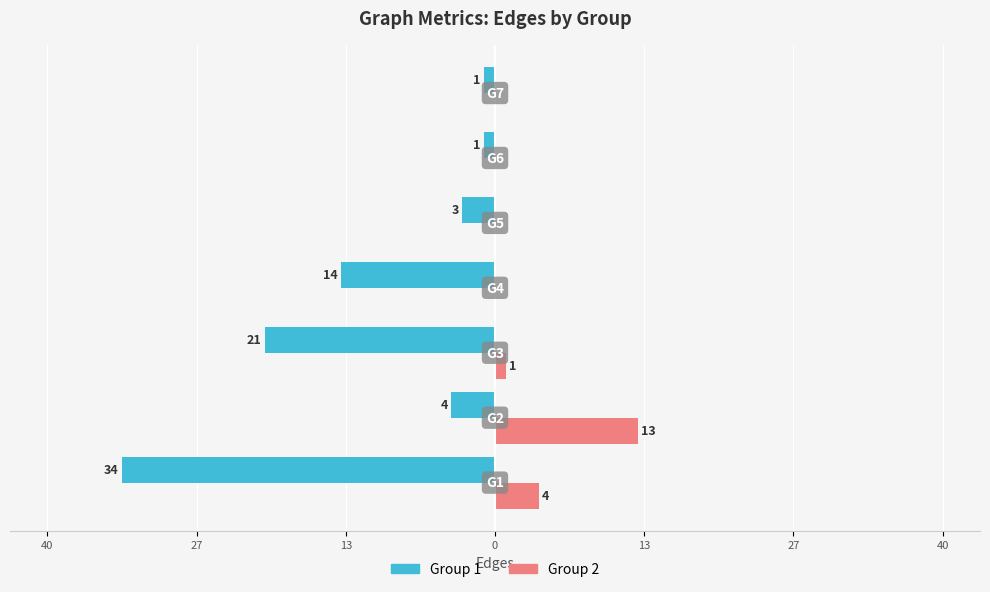

What are all the series names shown in the legend?

Group 1, Group 2